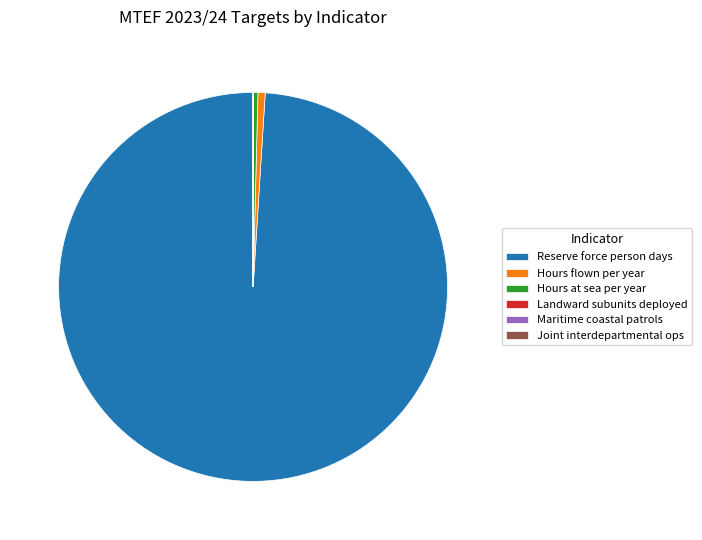

Does Reserve force person days represent more than half of the total?

Yes